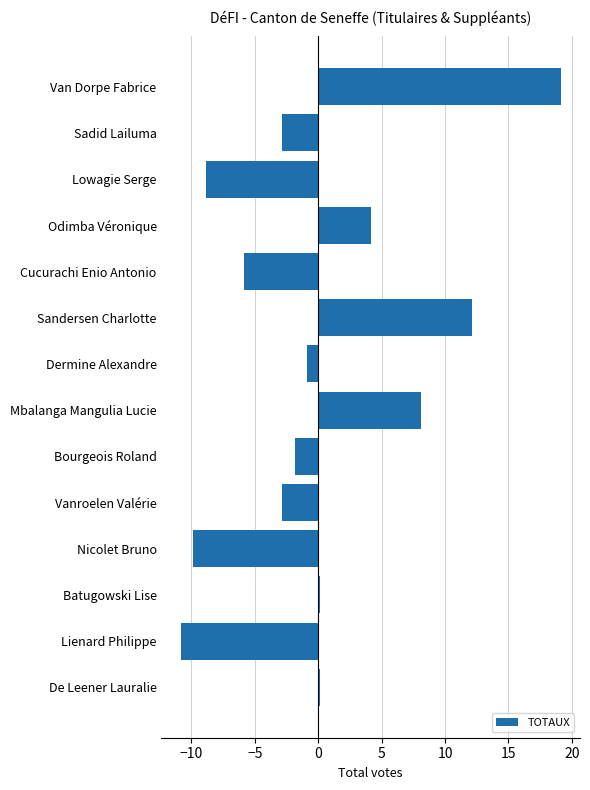

At which category does the chart reach its minimum across all series?

Lienard Philippe